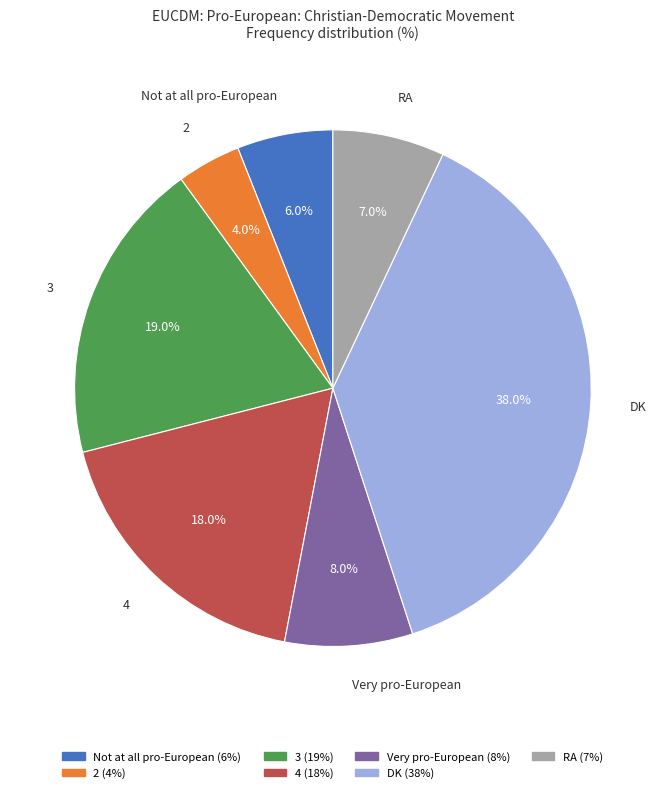

What is the smallest slice in the pie chart?

2